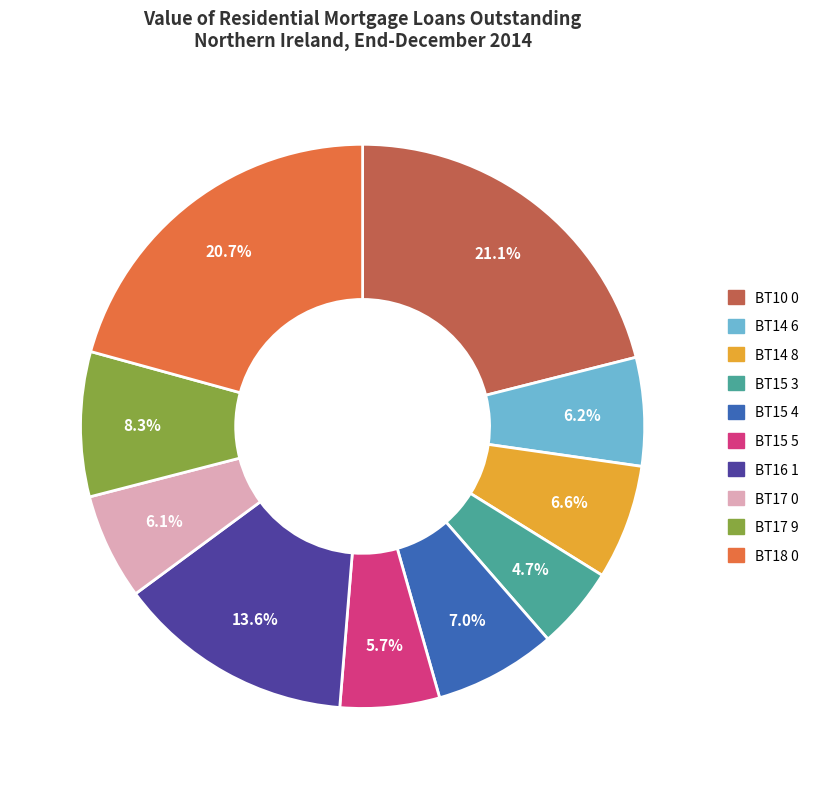

True or false: BT10 0 accounts for 21% of the total.

True